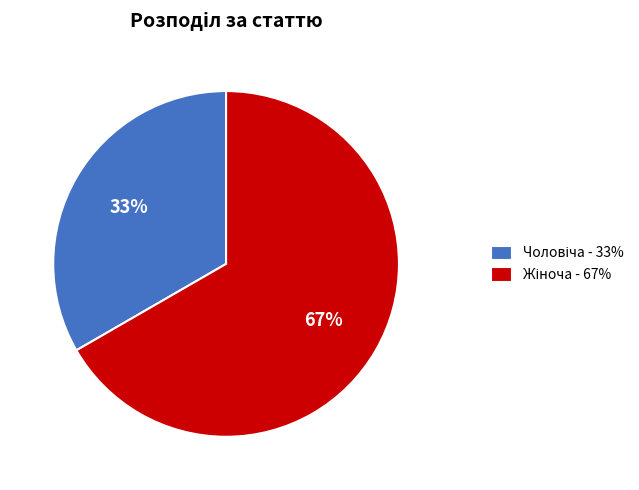

Is there any slice that represents more than half of the pie?

Yes